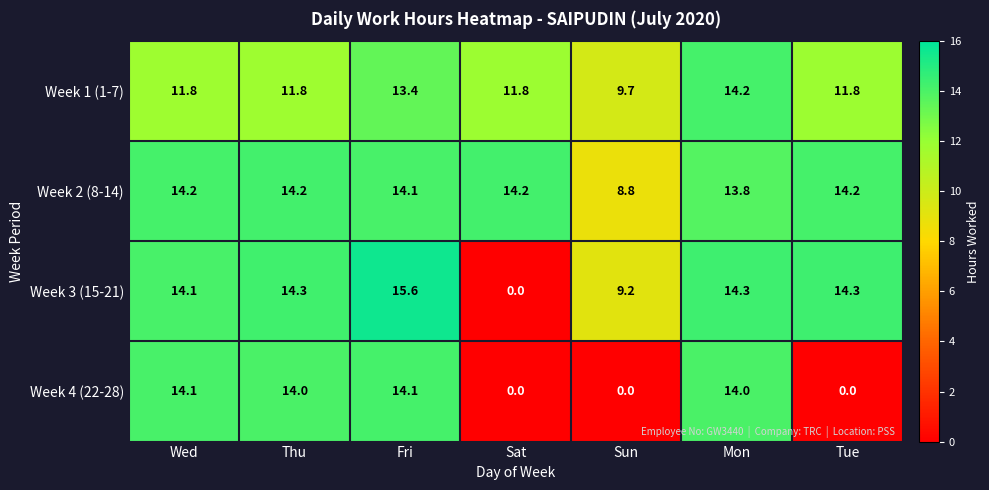

At how many categories does at least one series exceed 11?

6